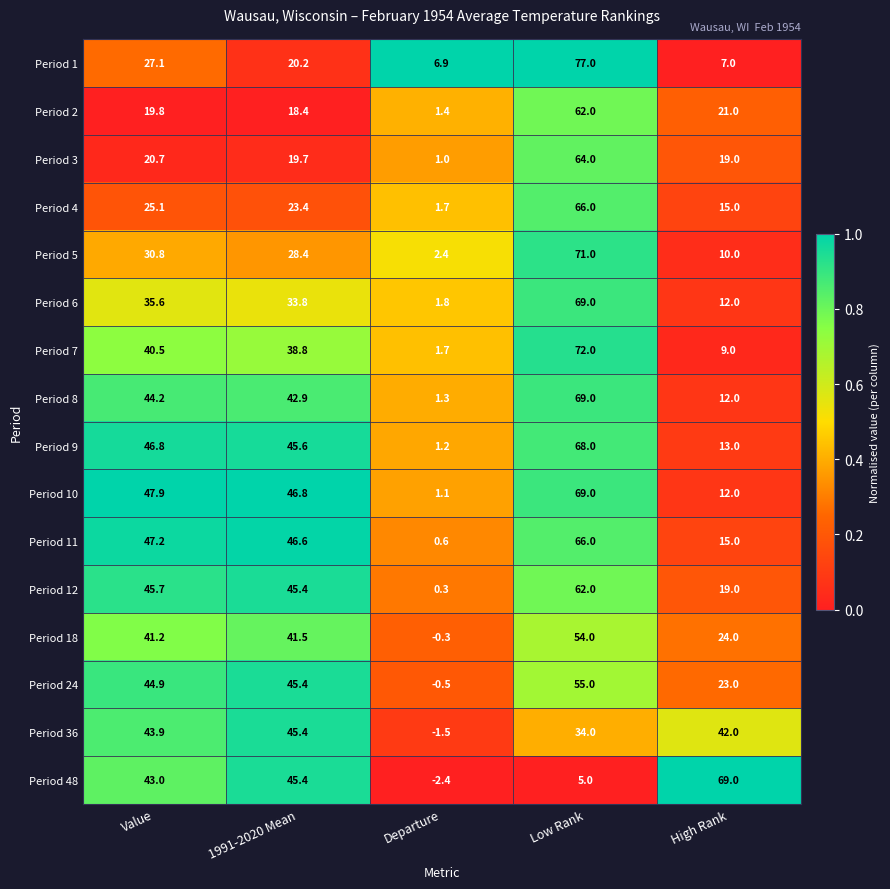

What is the greatest value displayed?

77.0